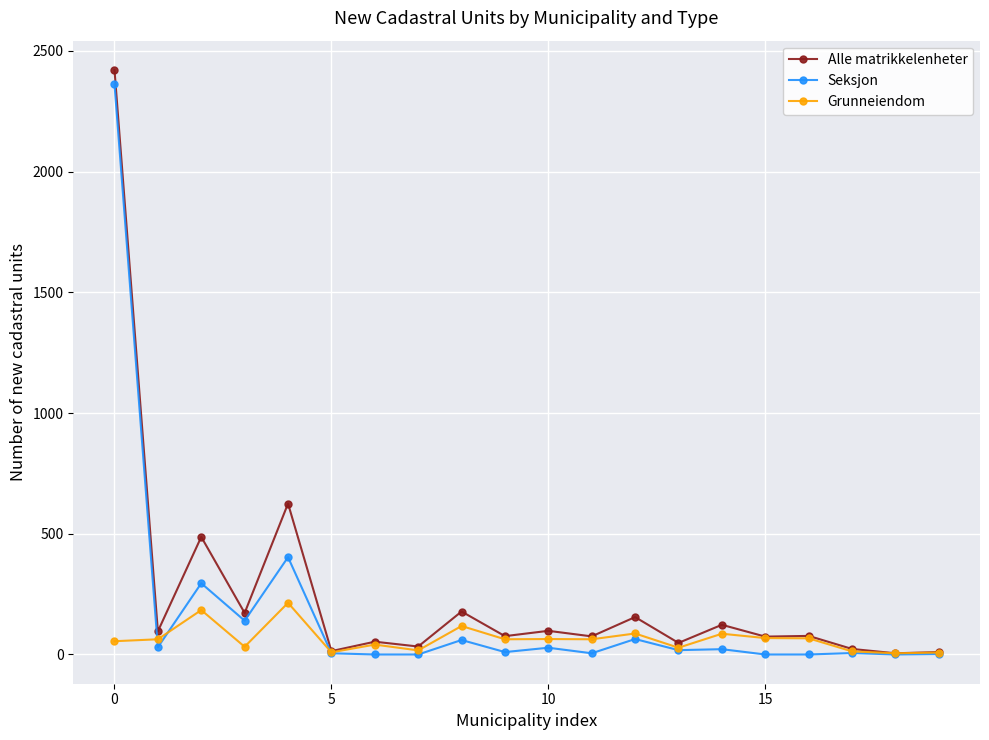

What are all the series names shown in the legend?

Alle matrikkelenheter, Seksjon, Grunneiendom